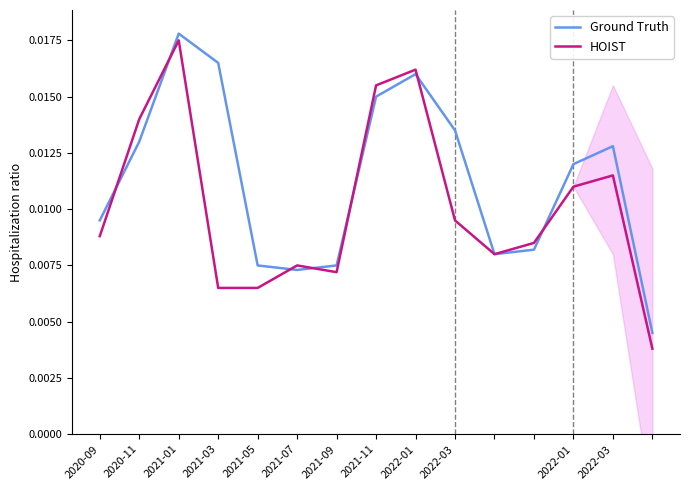

Which has a higher value, 2021-11 or 2021-09?

2021-11